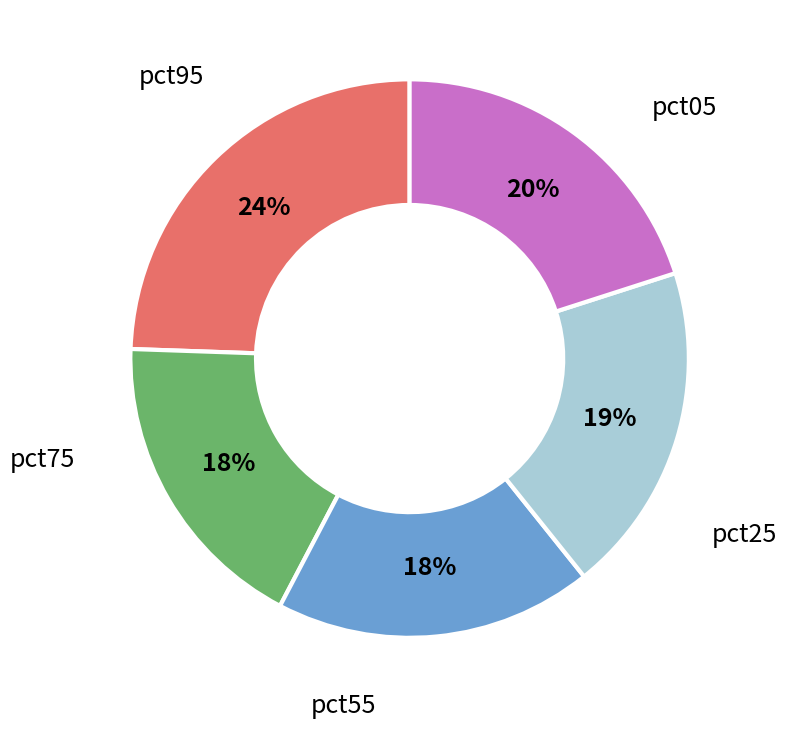

Does any single category account for the majority?

No